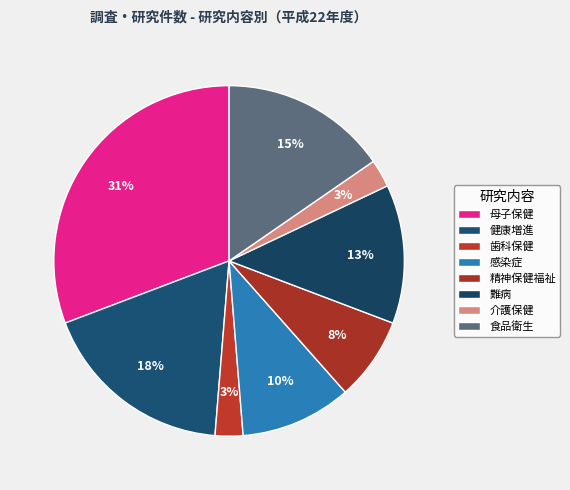

Count the number of slices in the pie.

8